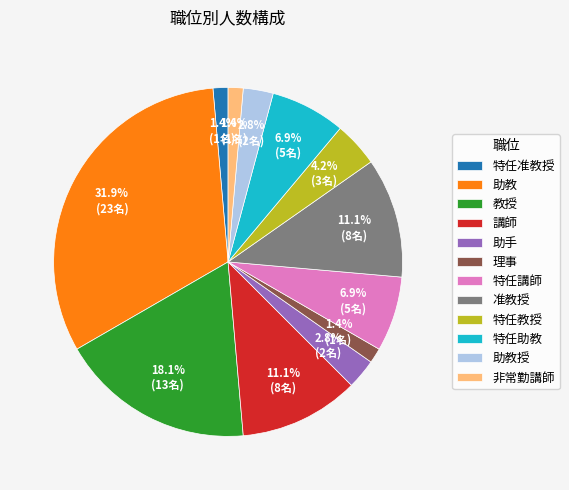

How many segments does this pie chart have?

12